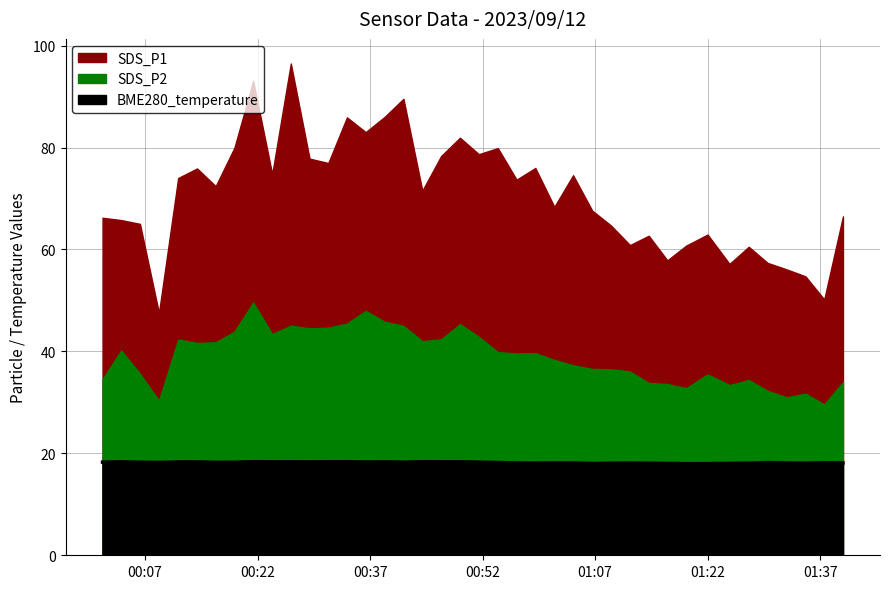

What is the difference between the maximum and second lowest values in the SDS_P2 series?

19.3